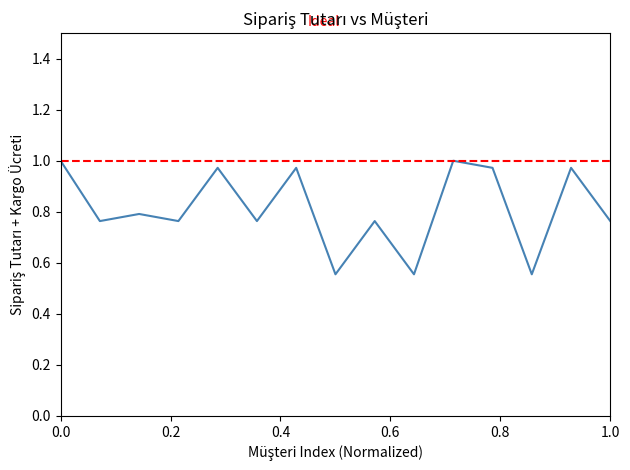

Is it true that the value at Hikmet Aba is 1.3?

False